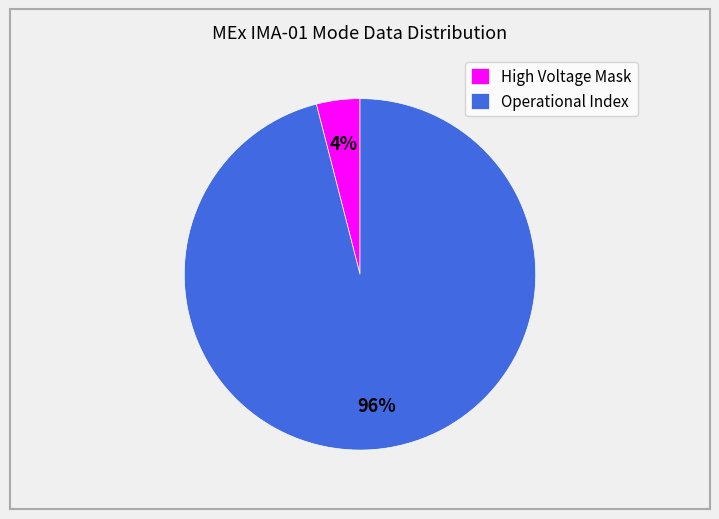

How many segments does this pie chart have?

2